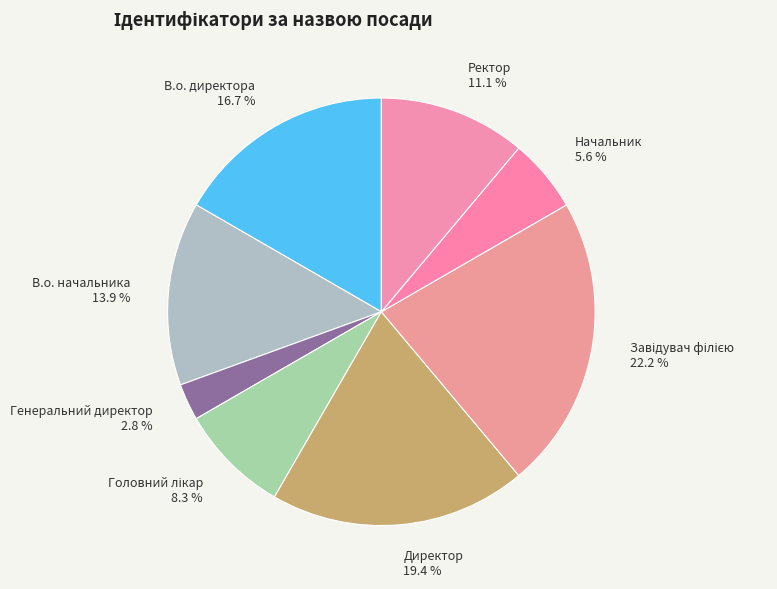

What is the ratio of the value at Начальник to the value at Ректор?

0.5